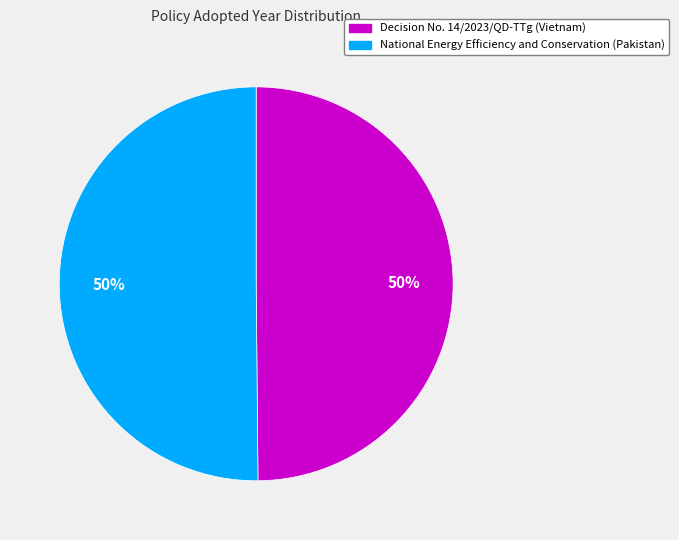

True or false: National Energy Efficiency and Conservation (Pakistan) accounts for 50% of the total.

True